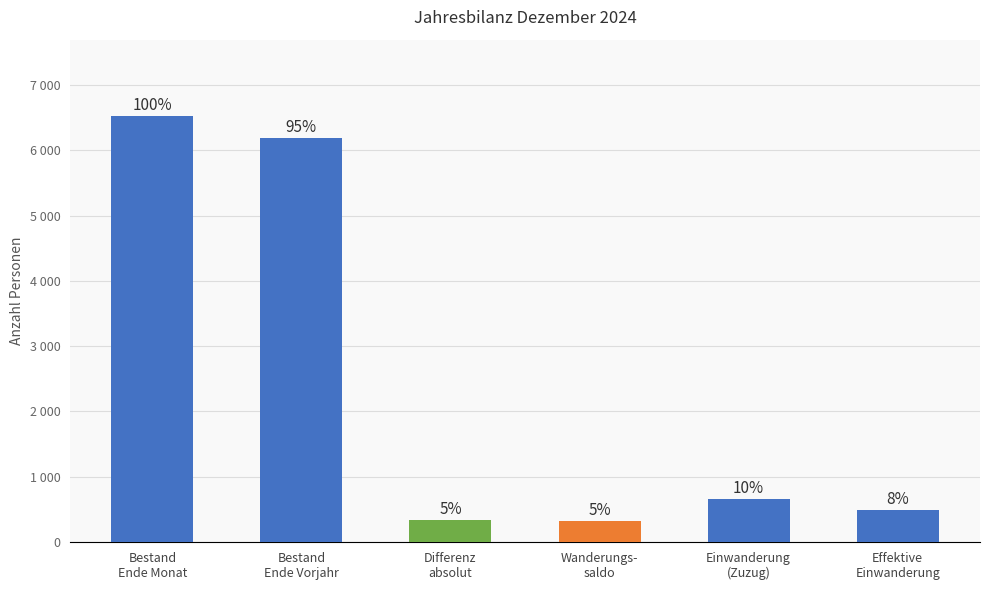

The chart shows a value of 468 at Differenz
absolut. True or false?

False